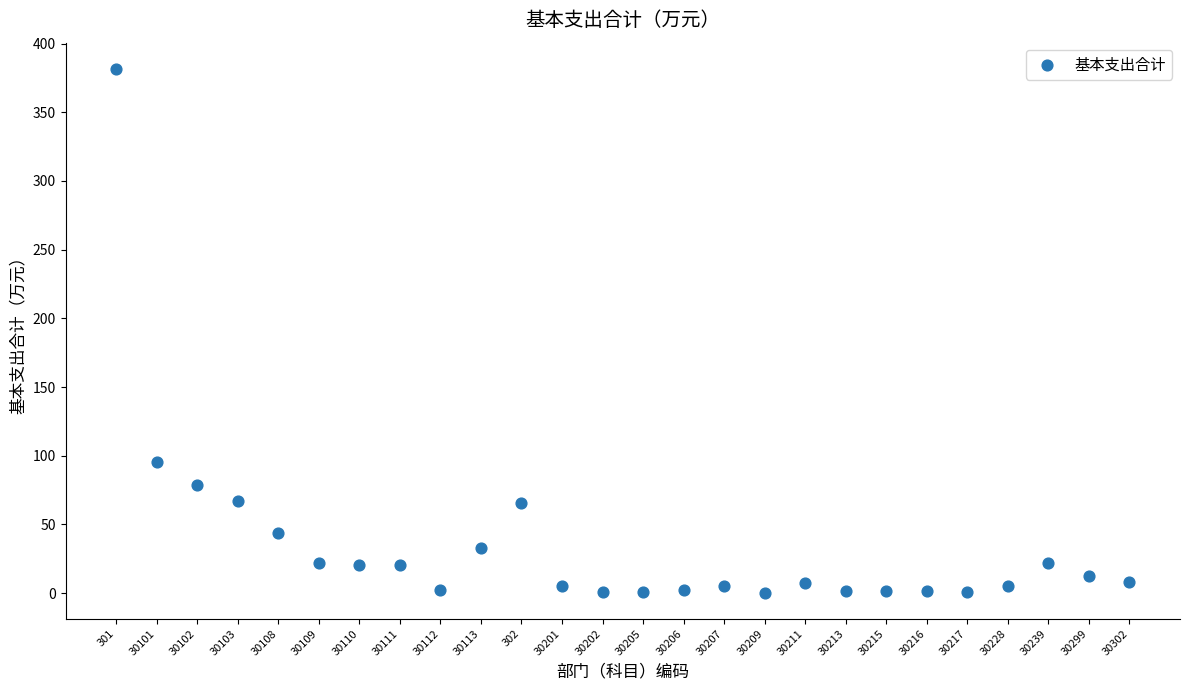

What Y value in the scatter plot is closest to 191?

95.1